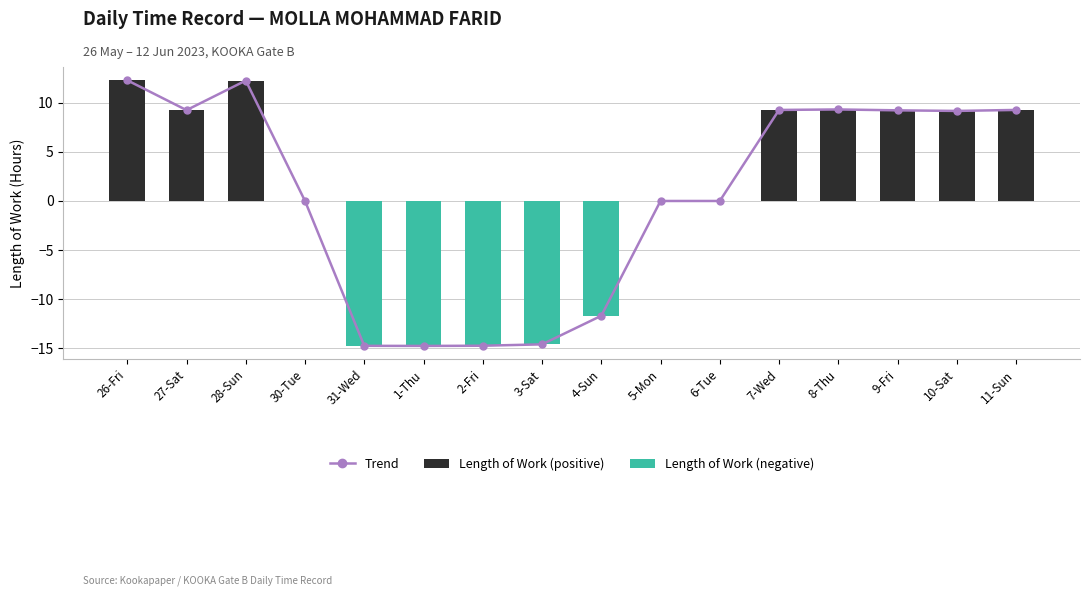

How many groups of bars are there?

16